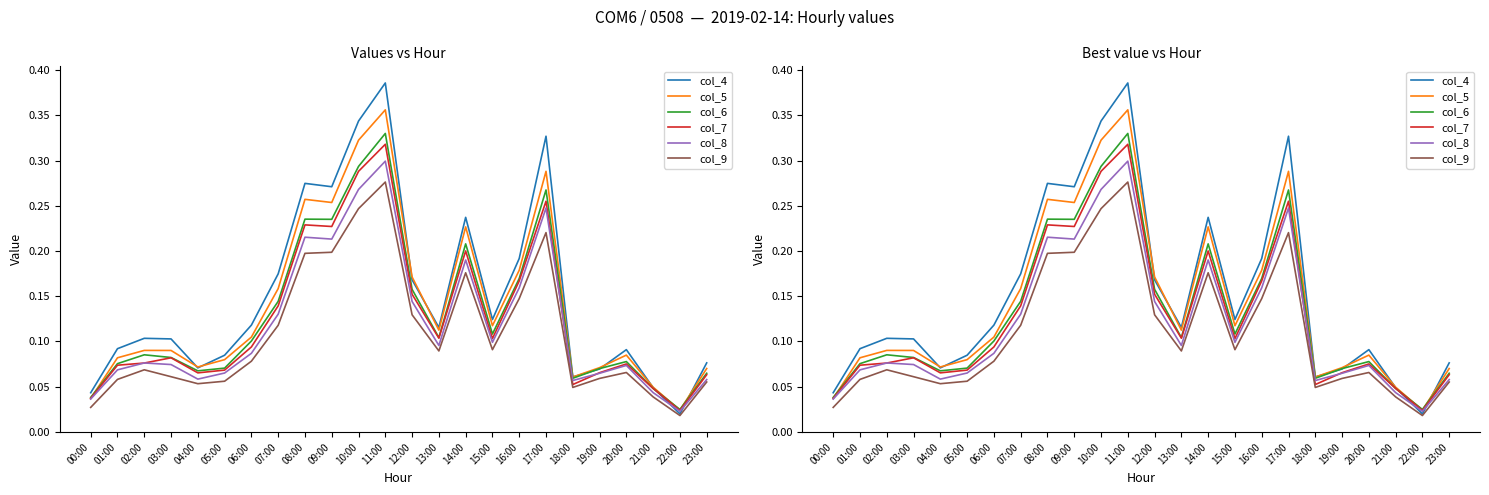

The col_8 series shows 0.2 at 08:00. True or false?

True